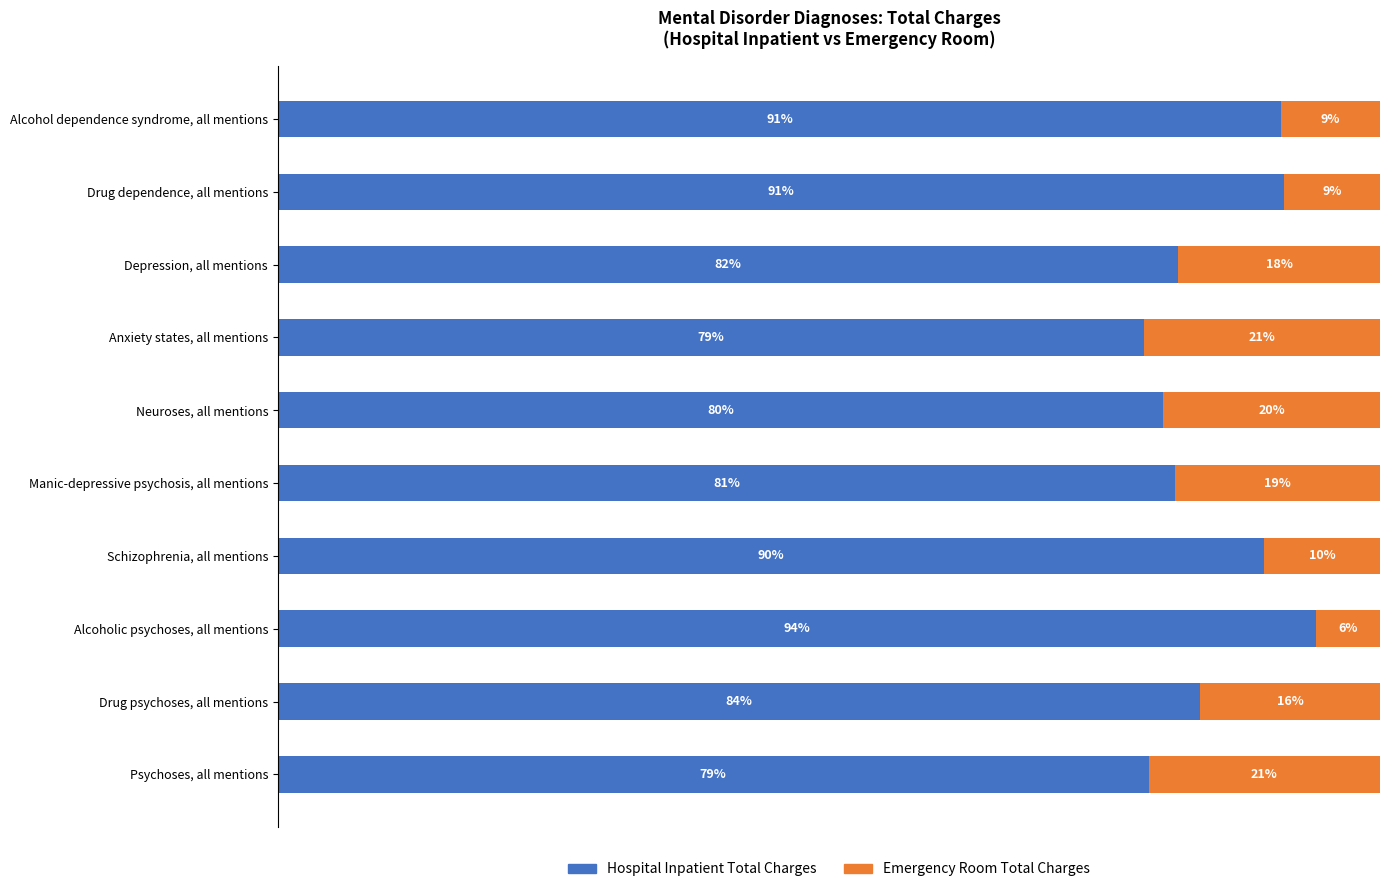

Where is Hospital Inpatient Total Charges nearest to the value 86?

Drug psychoses, all mentions